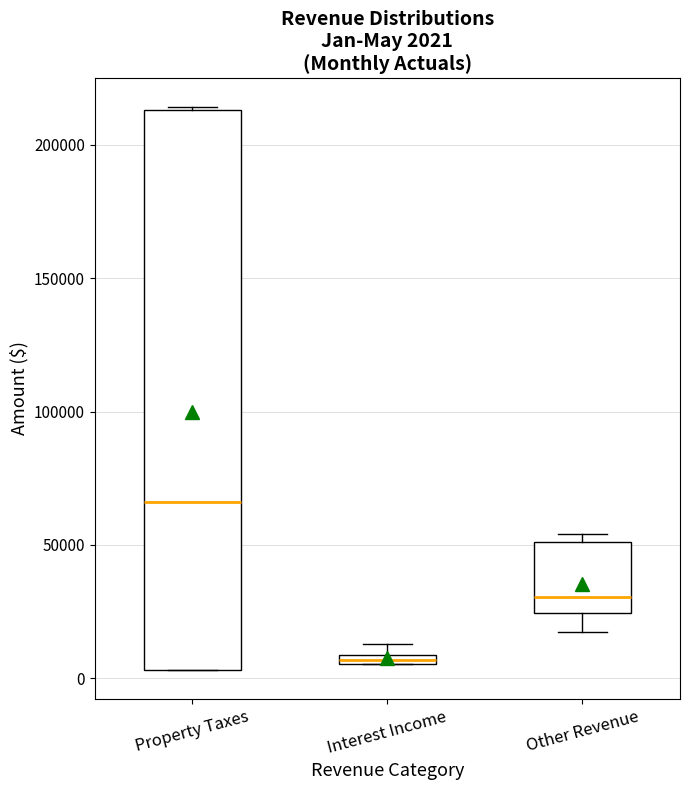

Which box has the lowest median line?

Interest Income